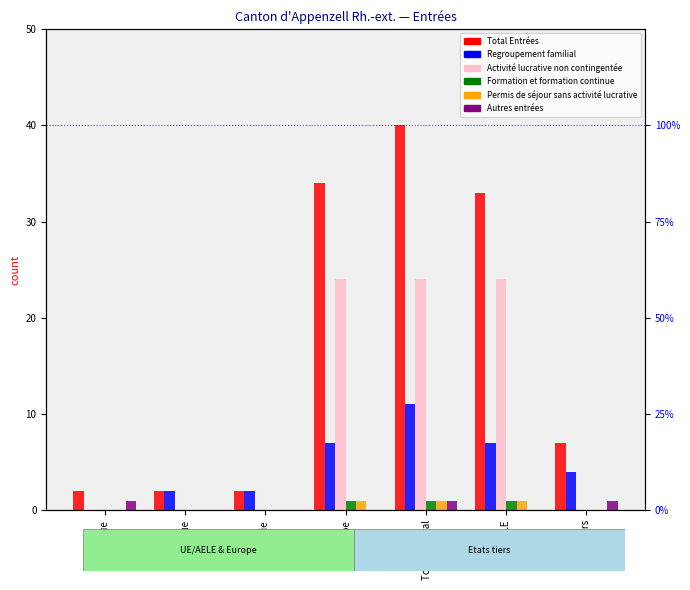

What are all the series names shown in the legend?

Total Entrées, Regroupement familial, Activité lucrative non contingentée, Formation et formation continue, Permis de séjour sans activité lucrative, Autres entrées